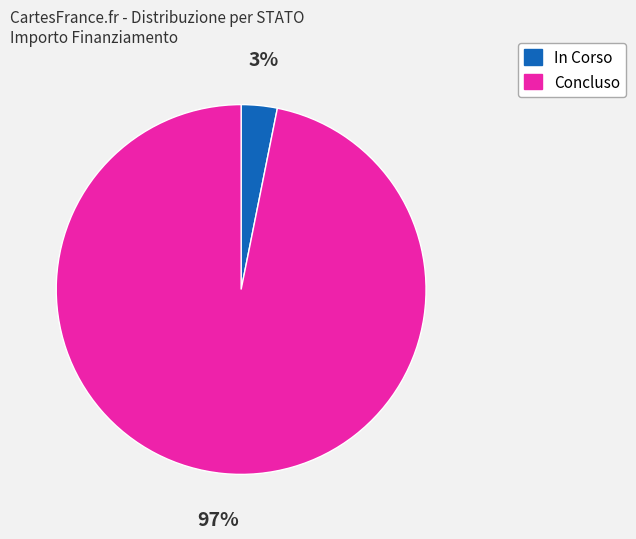

Does any single category account for the majority?

Yes